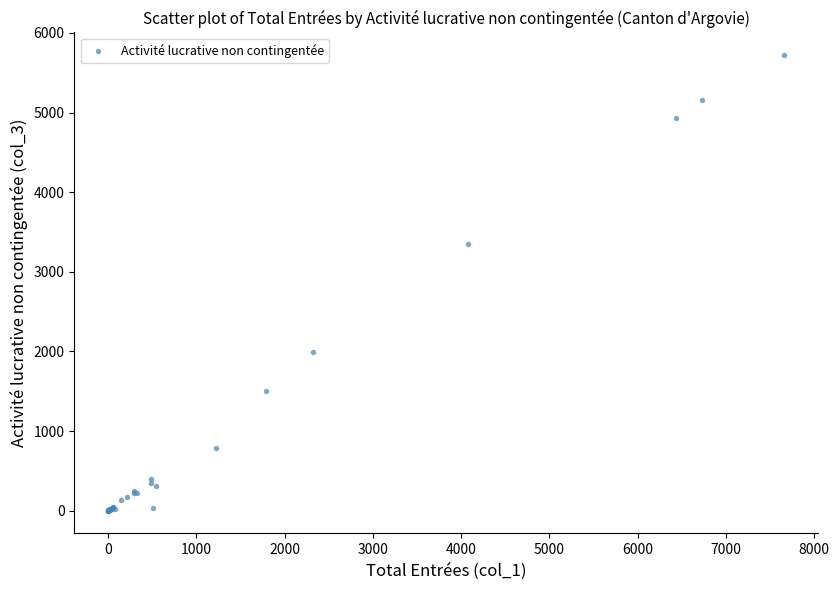

What Y value in the scatter plot is closest to 2860?

3349